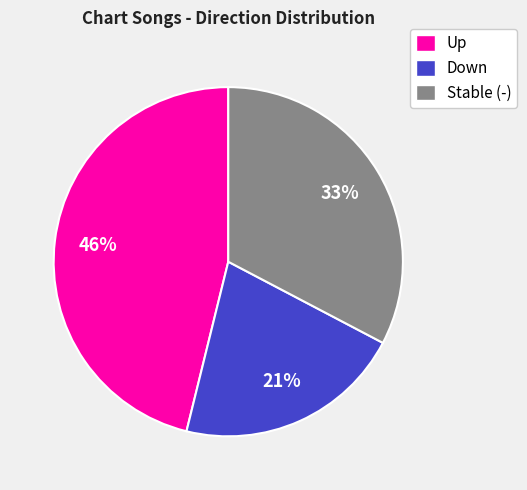

To the nearest percent, what portion does Stable (-) represent?

33%